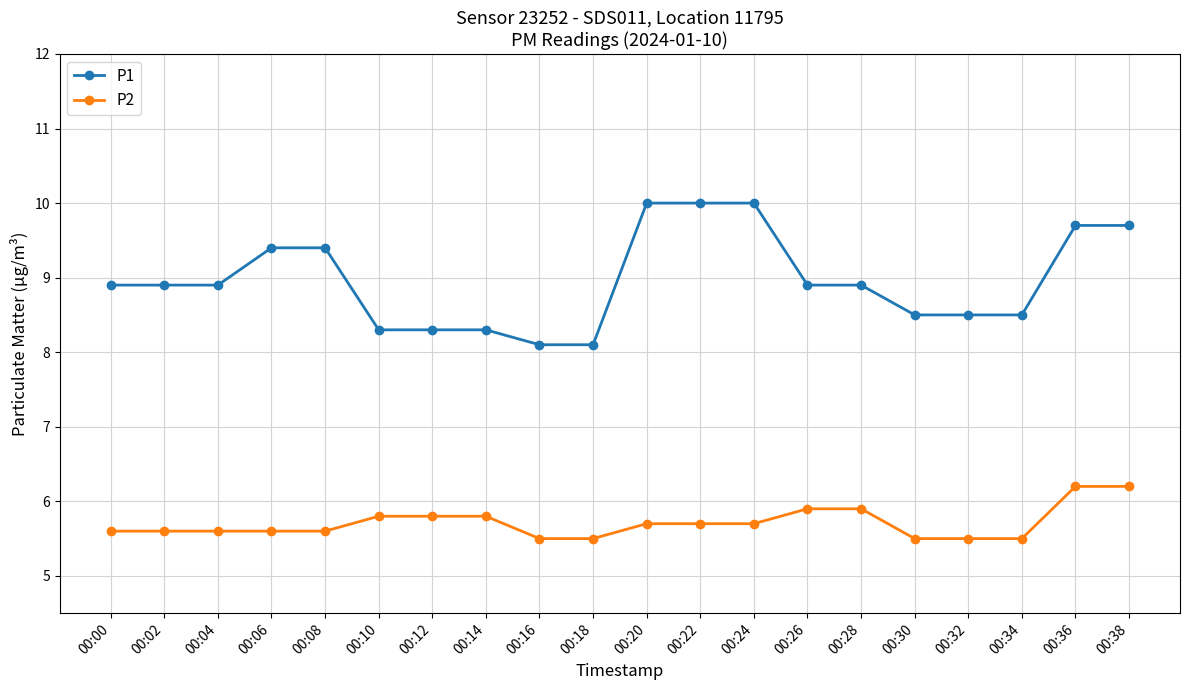

The value of P2 at 00:08 is 3.2. True or false?

False